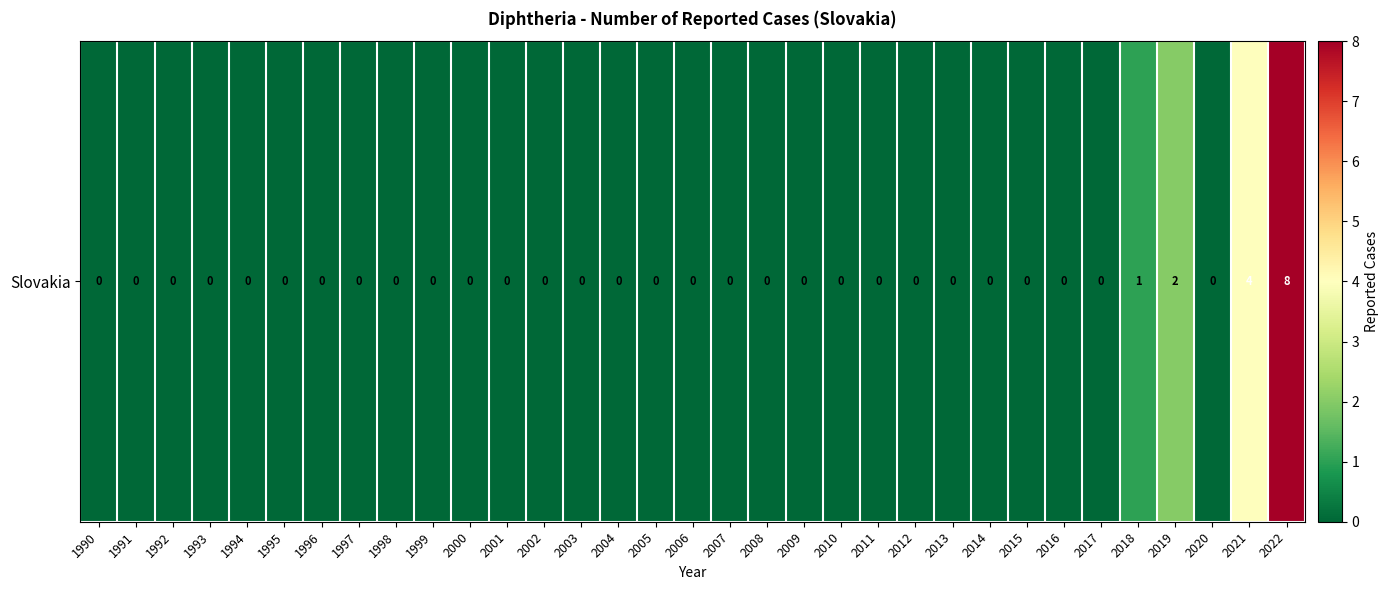

True or false: the data shows 5 at 2021.

False